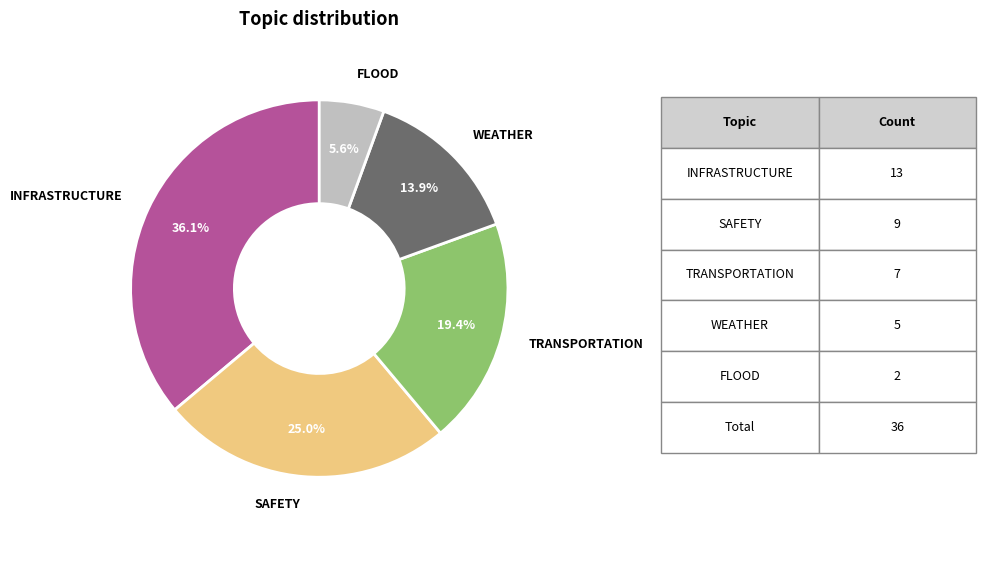

How many segments does this pie chart have?

5